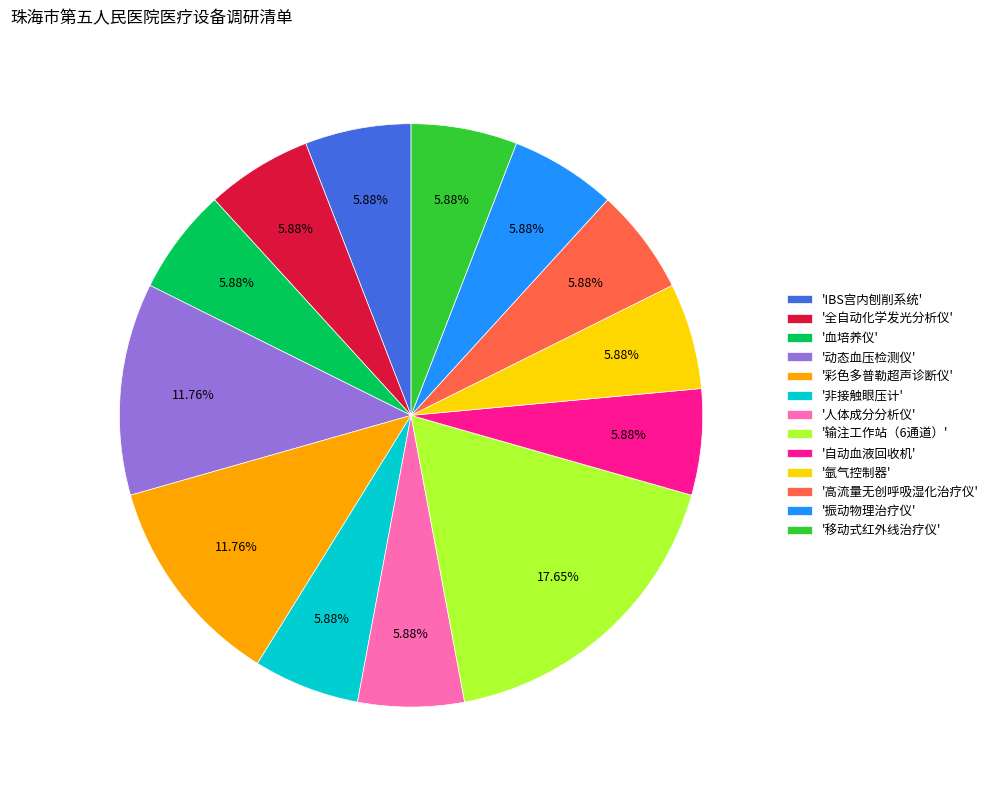

To the nearest percent, what is the average slice percentage?

8%